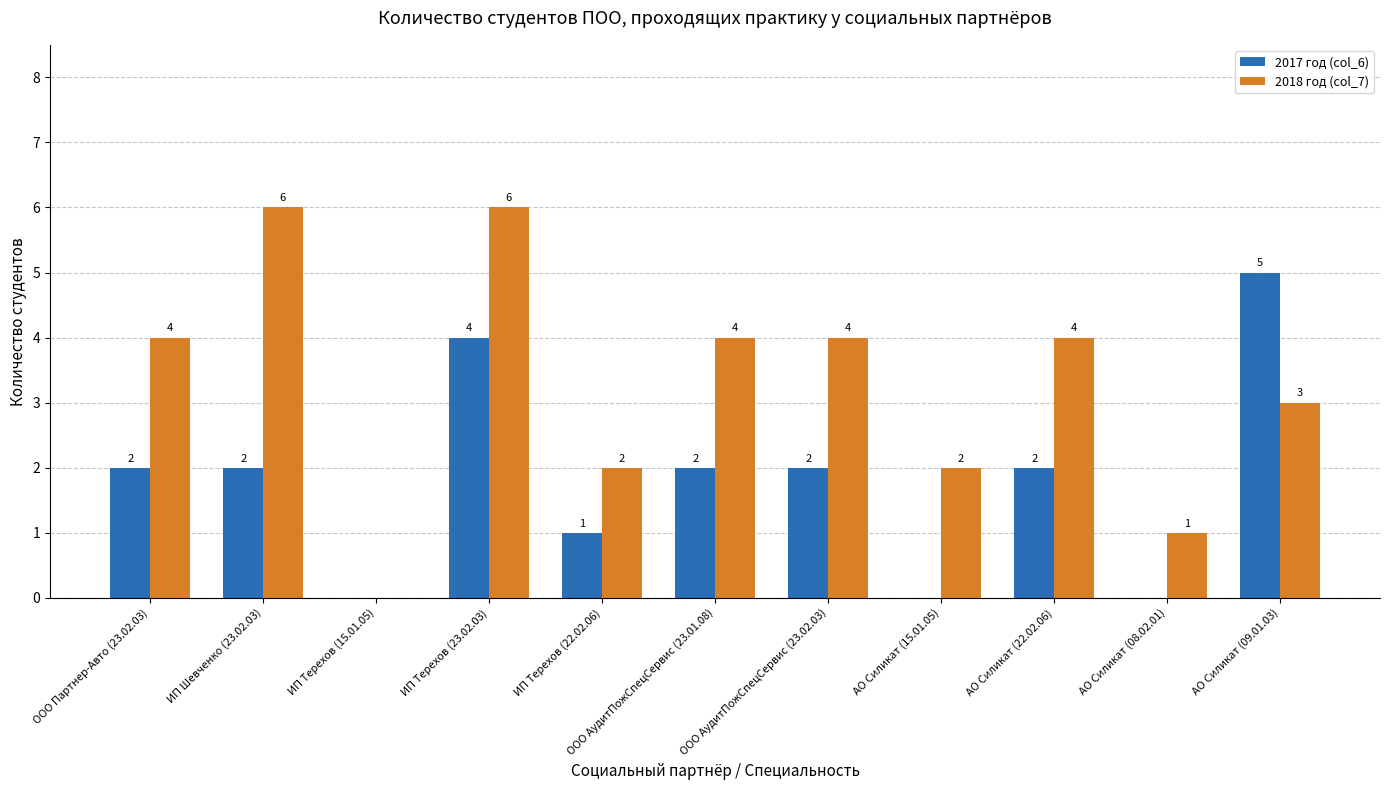

What is the approximate value of 2017 год (col_6) at АО Силикат (09.01.03)?

5